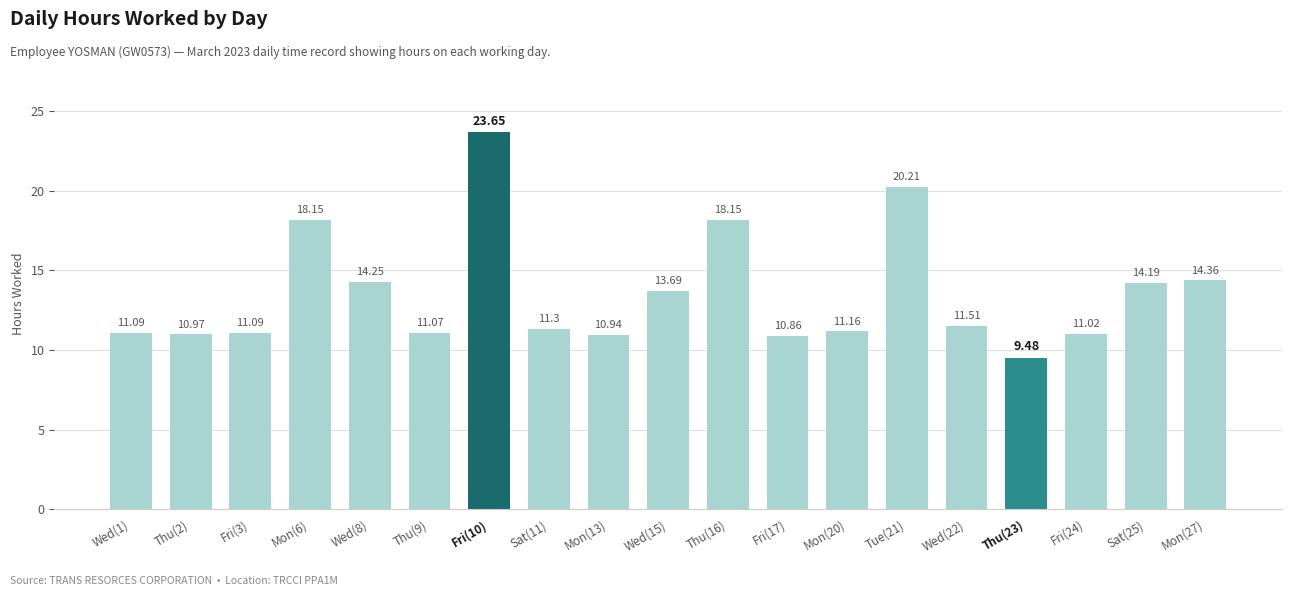

What is the value of the 18th bar from the left?

14.2